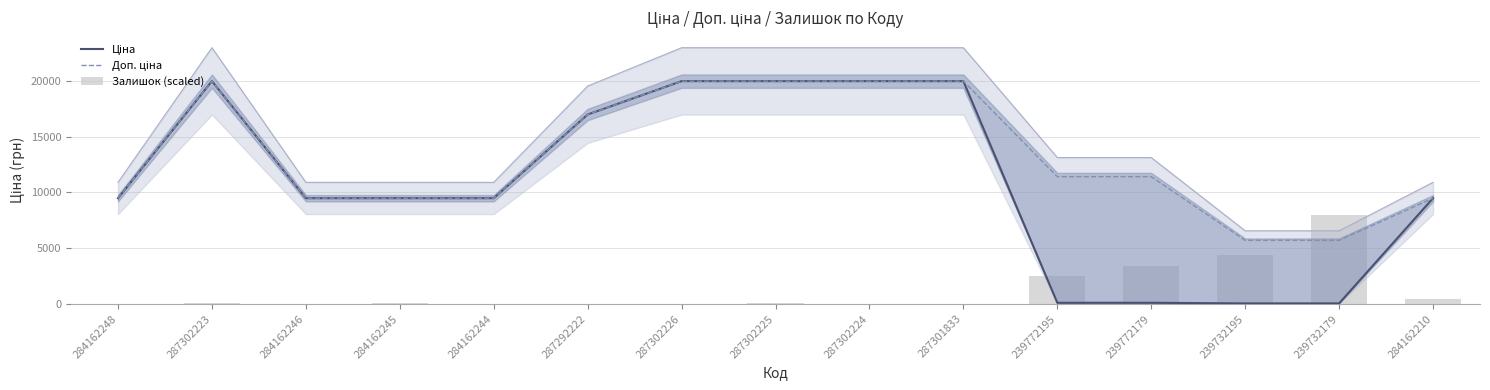

Is it true that Ціна equals 4172.9 at 284162248?

False